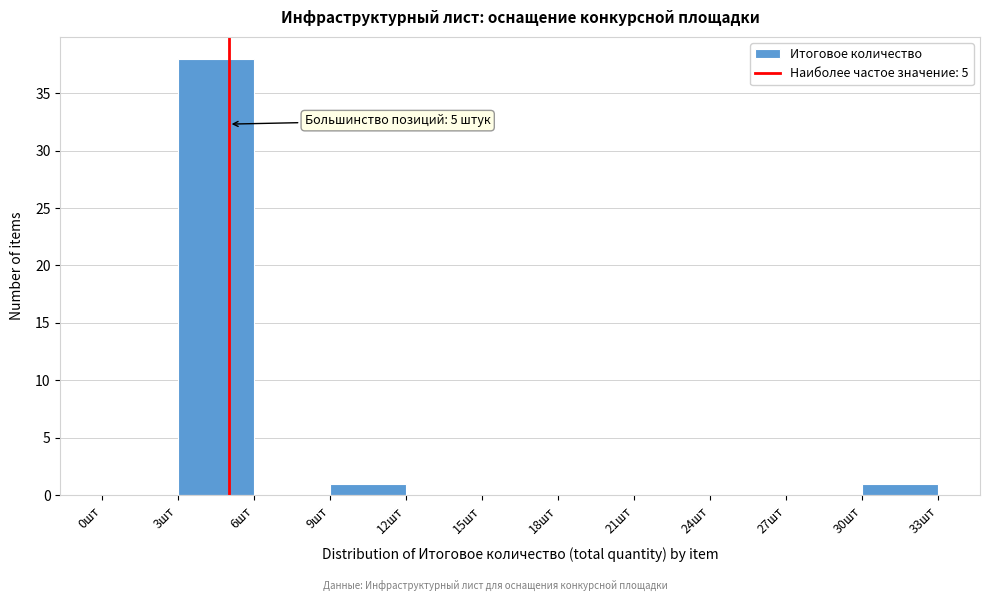

Which range on the x-axis has the tallest bar?

3 to 6